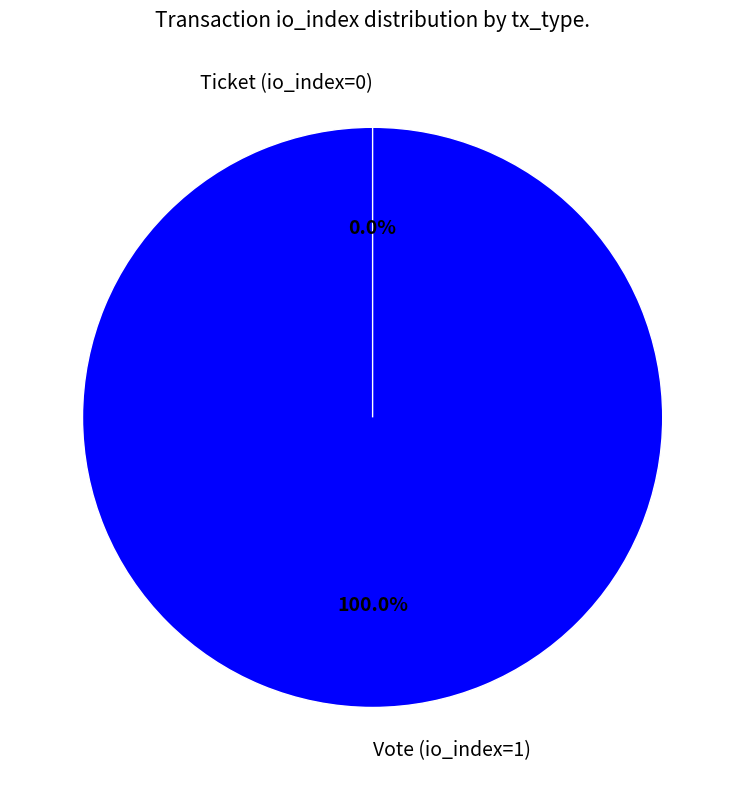

How much of the chart is everything except Ticket (io_index=0)?

100.0%